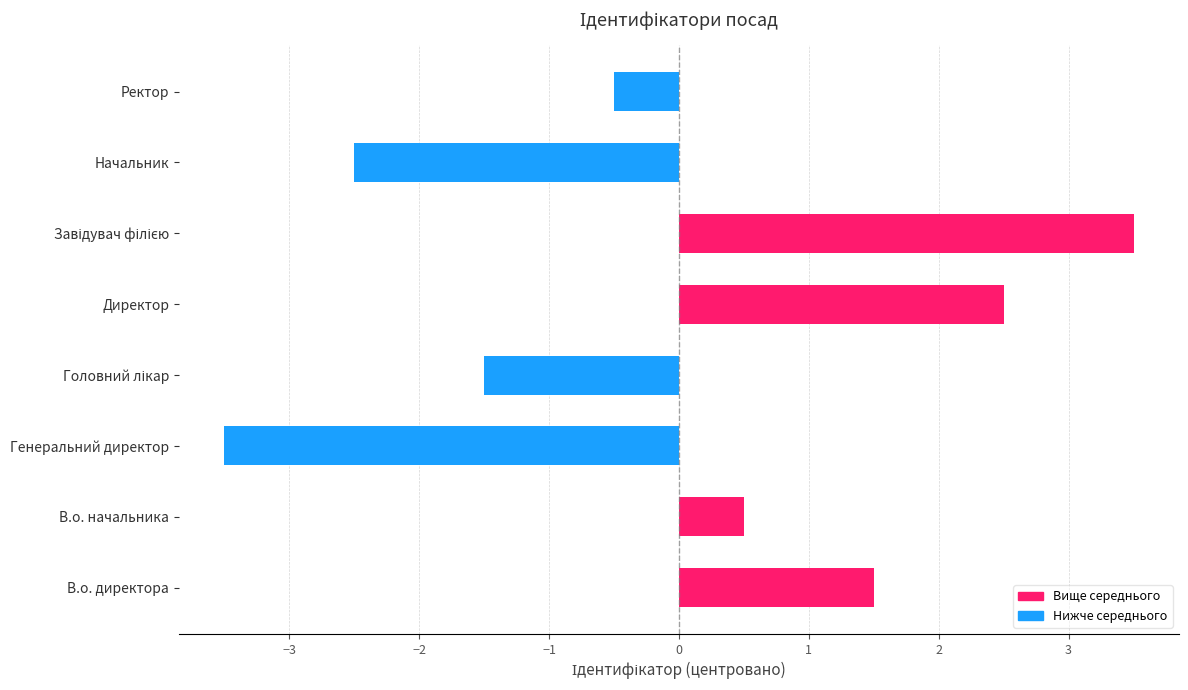

How many positive values are there?

4